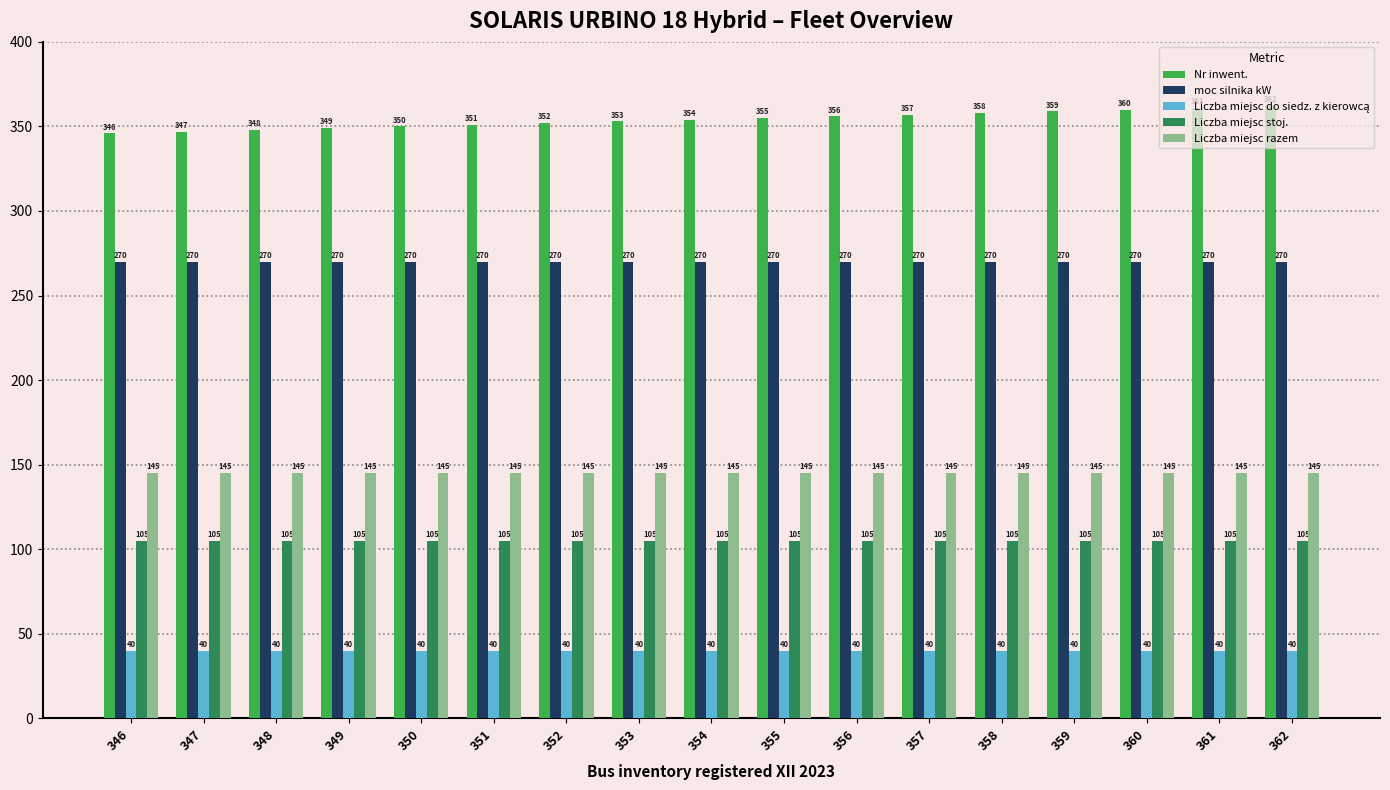

Which series has the largest total across all categories?

Nr inwent.